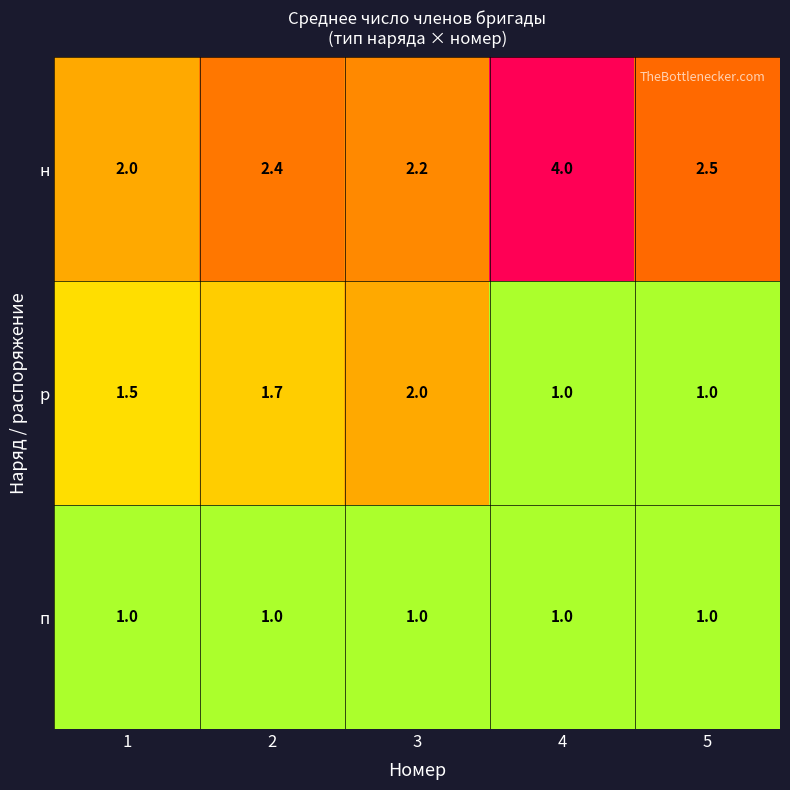

At how many categories does at least one series exceed 1?

5